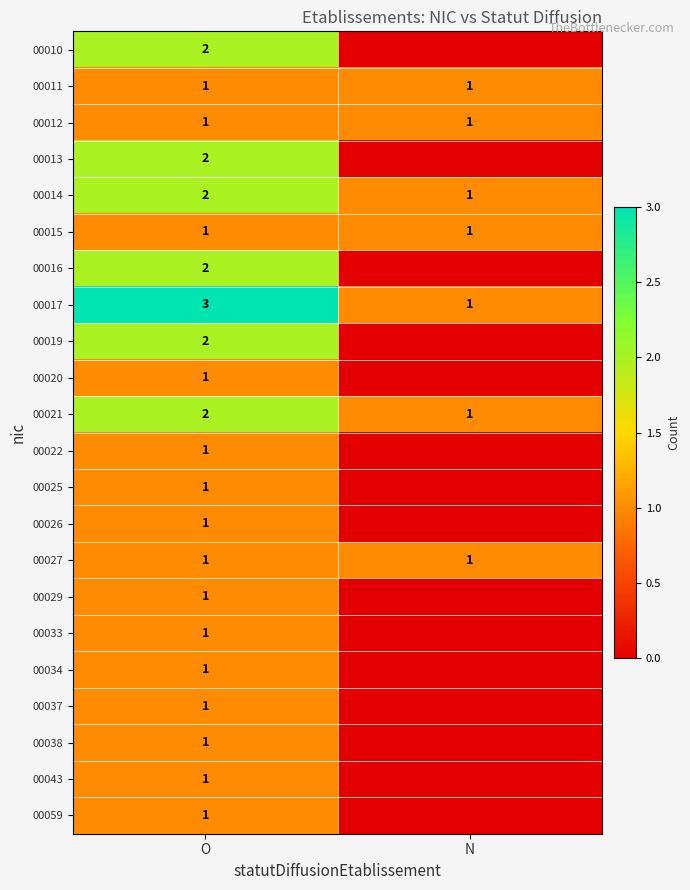

True or false: 00011 has a value of 2 at O.

False